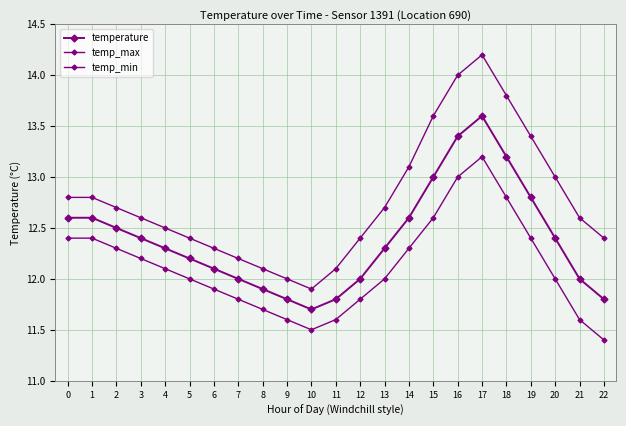

In temperature, how many points are higher than both neighbors (excluding endpoints)?

1